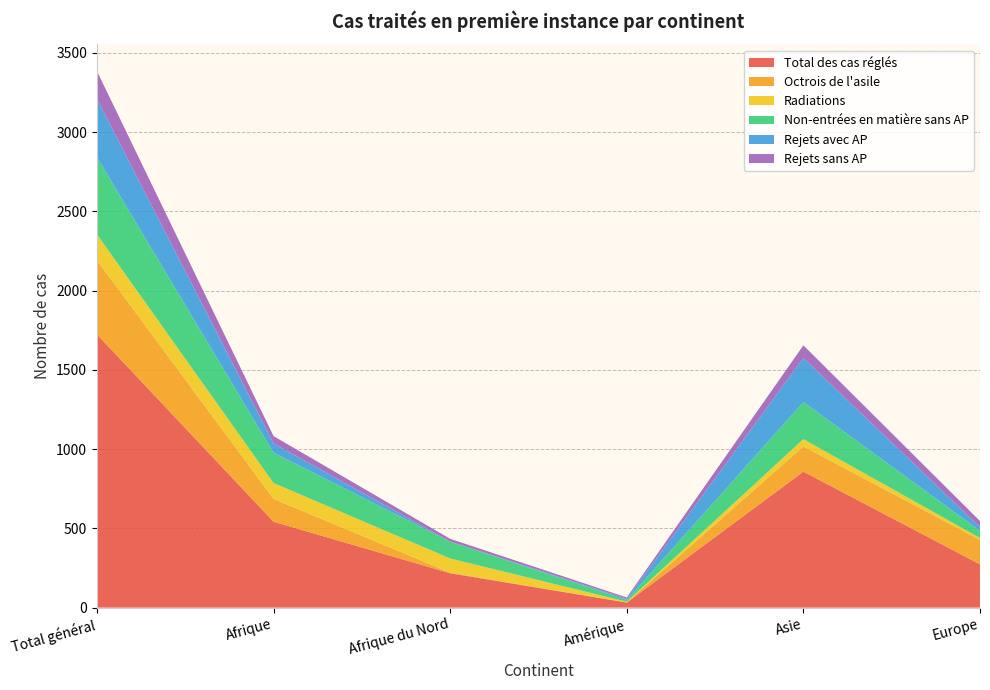

Reading left to right, transcribe all the data shown in this chart.

Total des cas réglés: Total général=1724	Afrique=542	Afrique du Nord=217	Amérique=32	Asie=858	Europe=273
Octrois de l'asile: Total général=468	Afrique=144	Afrique du Nord=4	Amérique=1	Asie=159	Europe=154
Radiations: Total général=163	Afrique=100	Afrique du Nord=89	Amérique=4	Asie=46	Europe=12
Non-entrées en matière sans AP: Total général=487	Afrique=191	Afrique du Nord=106	Amérique=12	Asie=234	Europe=46
Rejets avec AP: Total général=368	Afrique=59	Afrique du Nord=1	Amérique=7	Asie=278	Europe=23
Rejets sans AP: Total général=175	Afrique=46	Afrique du Nord=17	Amérique=8	Asie=80	Europe=38